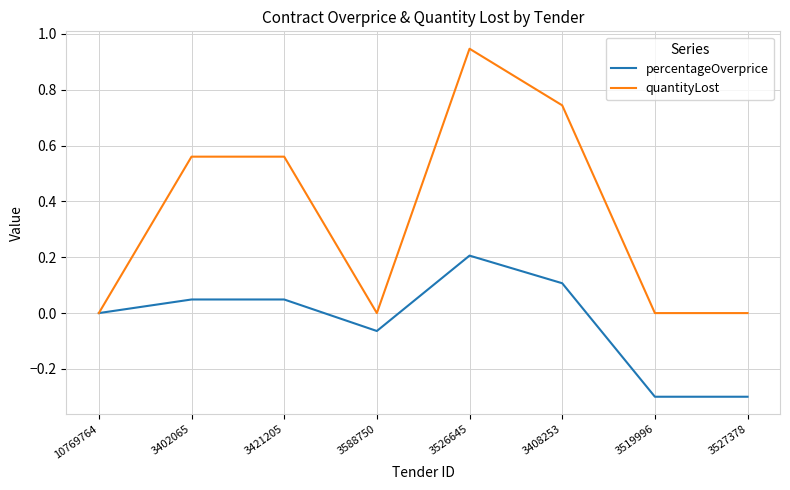

The quantityLost series shows 0.4 at 3526645. True or false?

False